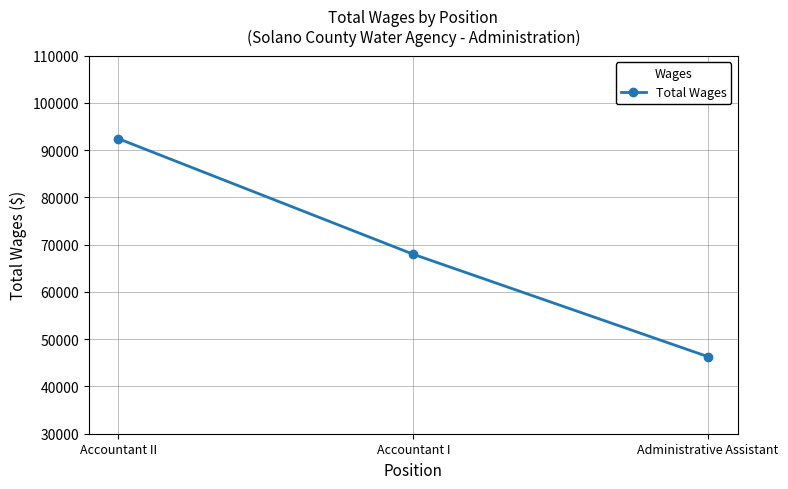

What is the smallest value displayed?

46303